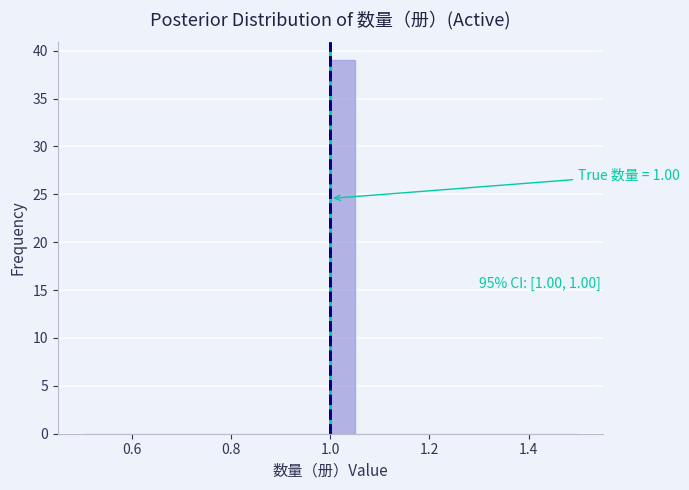

Read against the x-axis, roughly where is the centre of the tallest bar?

1.02